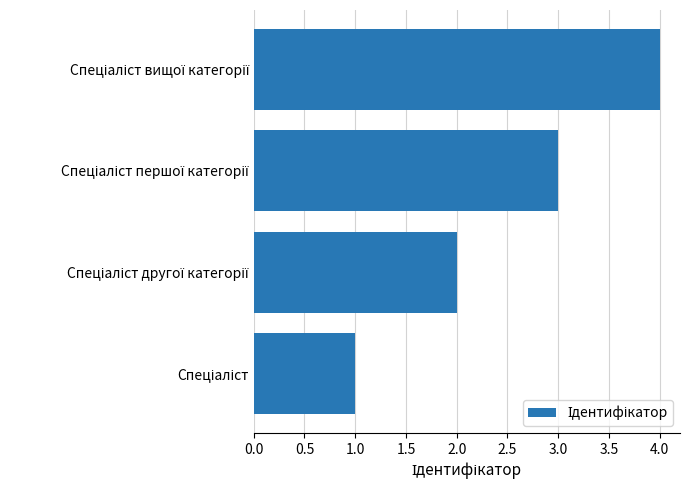

What is the difference between the maximum and minimum values?

3